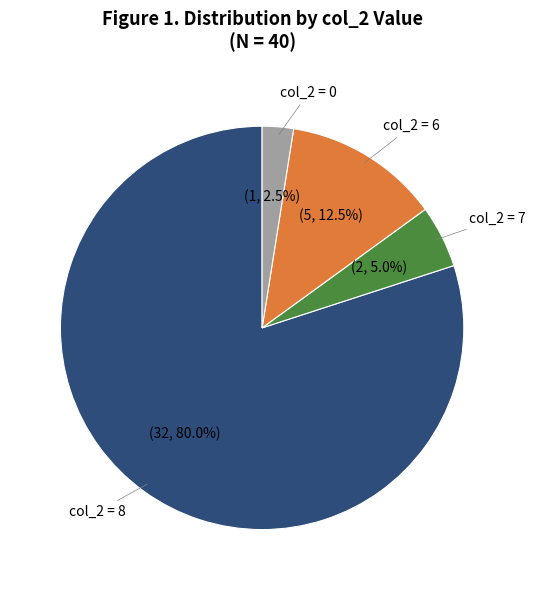

Approximately how many times larger is the value at col_2 = 8 compared to col_2 = 0?

32.0